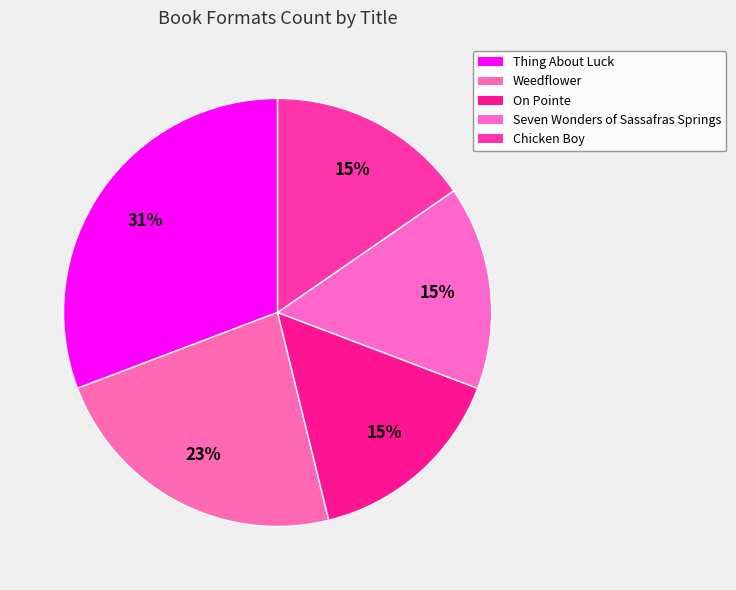

How many slices are in this pie chart?

5